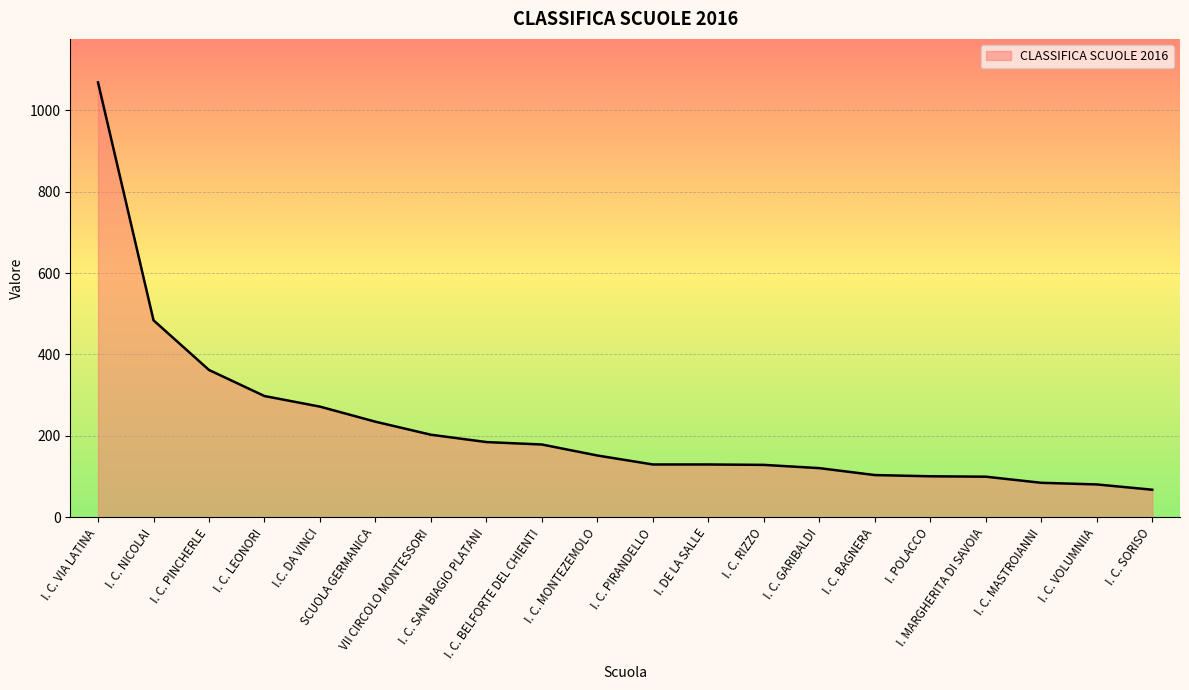

What is the sum of the values at I. DE LA SALLE and I. C. RIZZO?

259